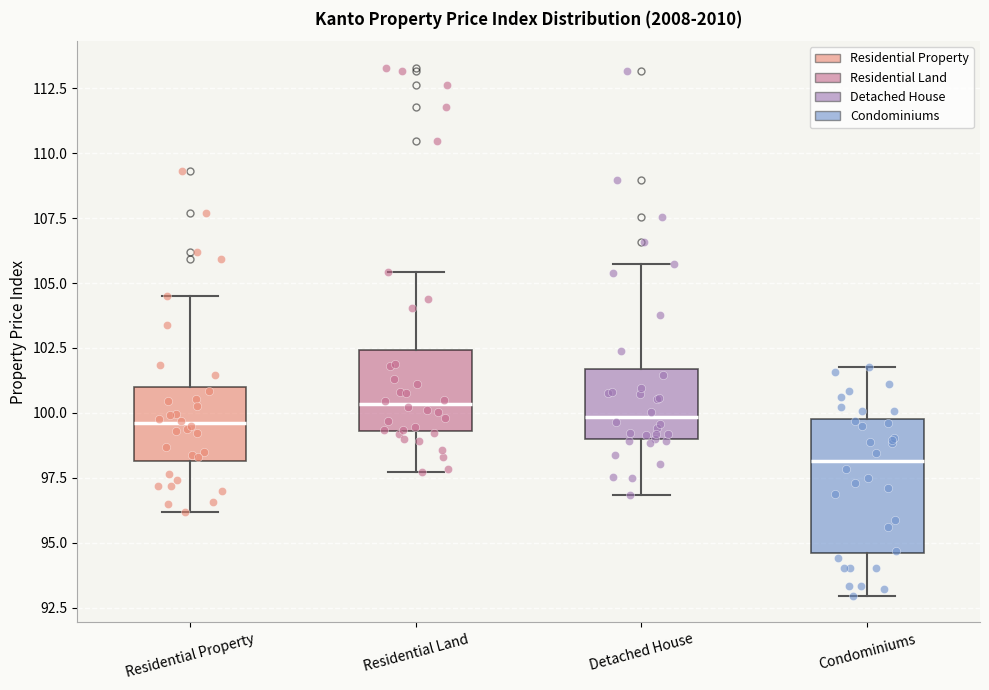

Where does the lower whisker of the box for Residential Property end on the y-axis? The values are not printed on the chart, so give them approximately, as read against the axis.

96.0